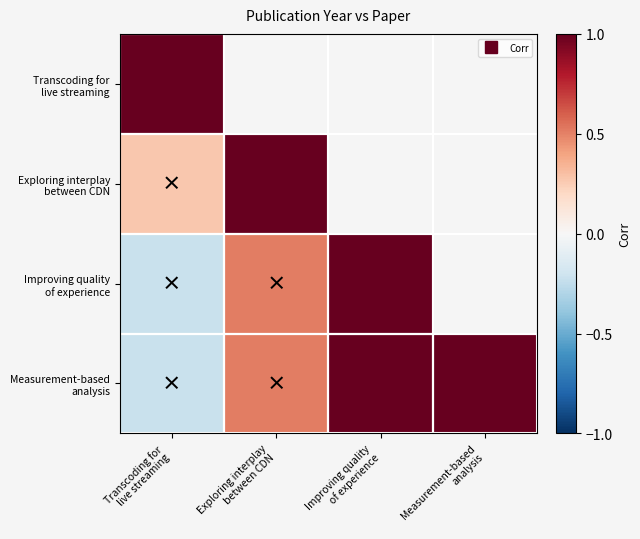

Rank the categories by Exploring interplay between CDN value from highest to lowest.

Exploring interplay between CDN, Improving quality of experience, Measurement-based analysis, Transcoding for live streaming